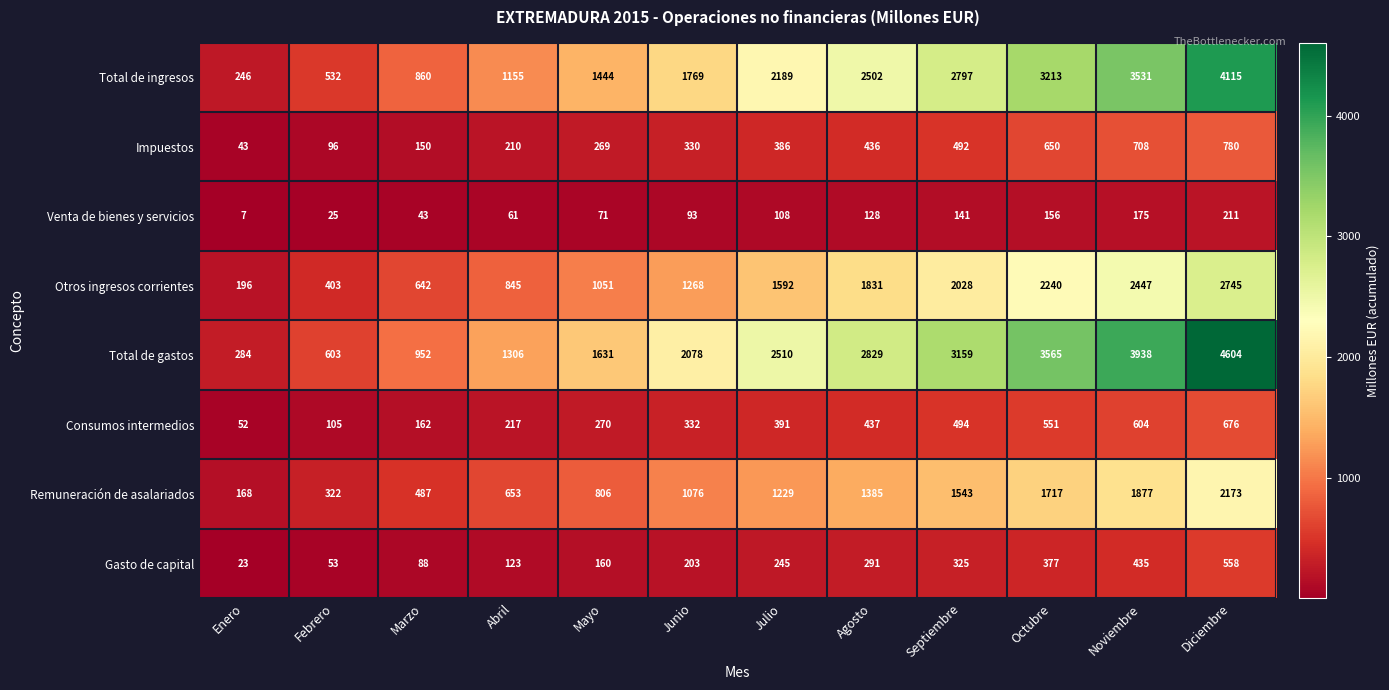

What is the maximum value shown in the chart?

4604